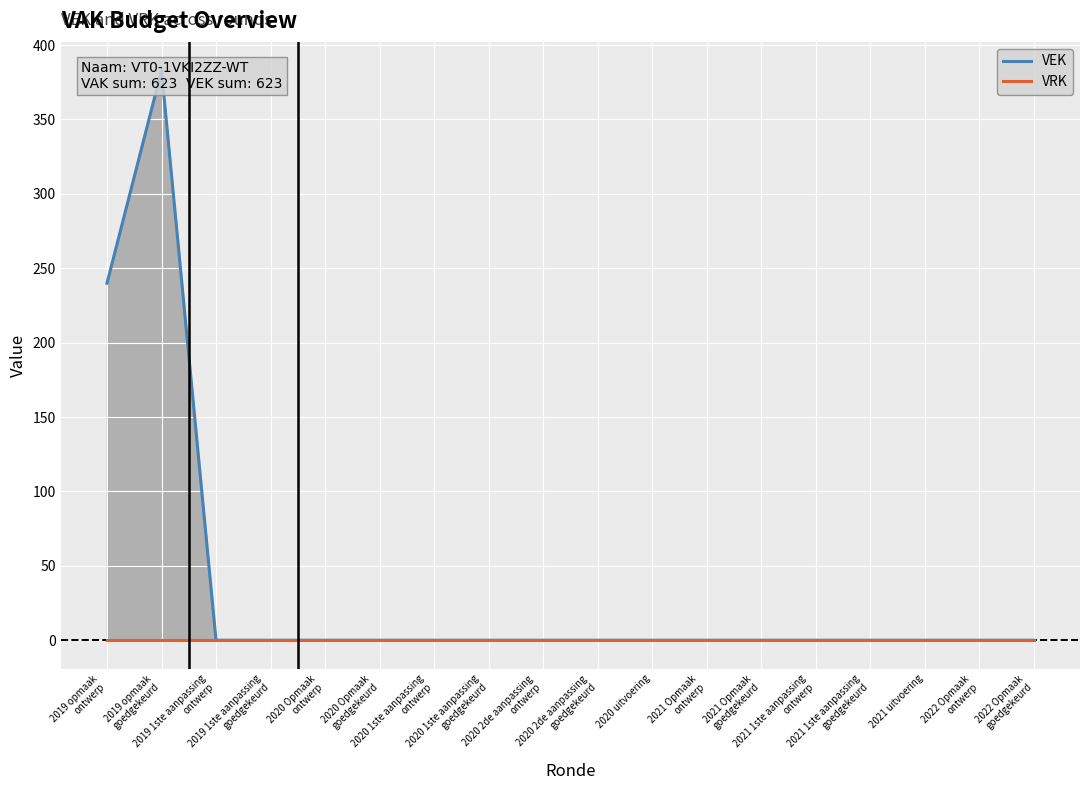

What position from the right is 2019 1ste aanpassing
ontwerp?

16